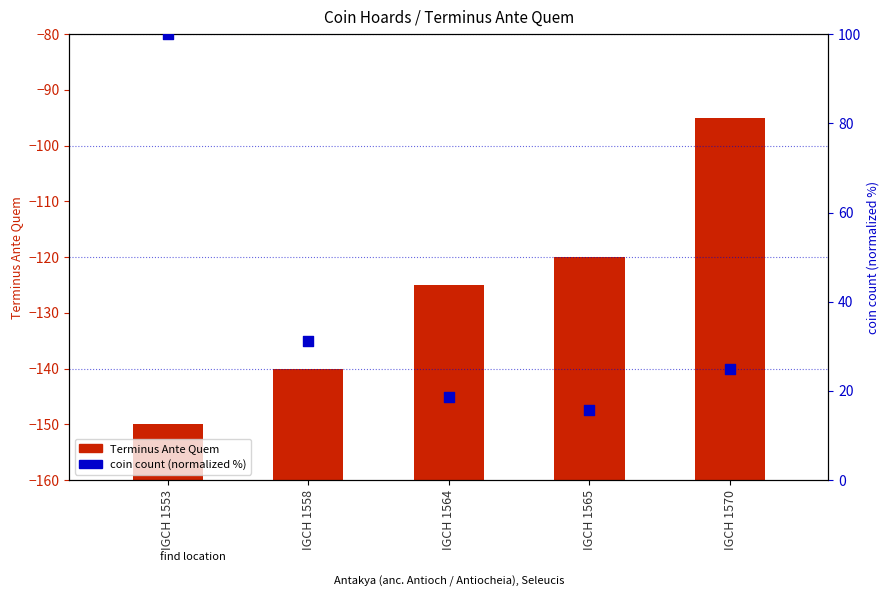

What are all the series names shown in the legend?

Terminus Ante Quem, coin count (normalized)